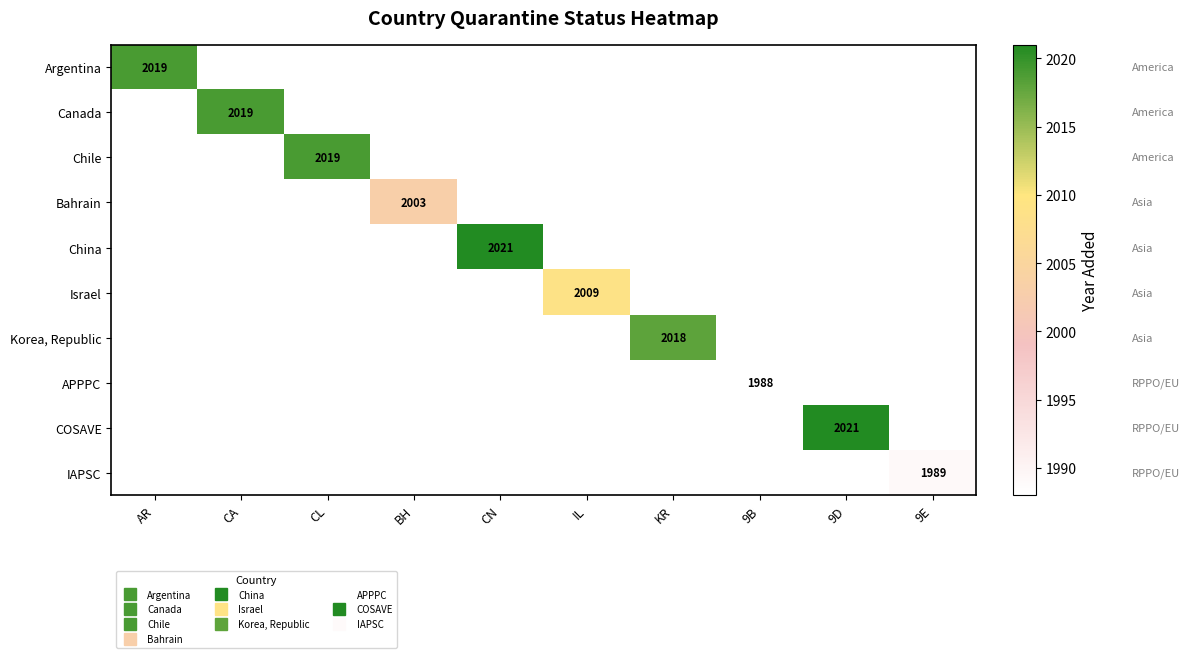

At how many categories does at least one series exceed 2019?

2